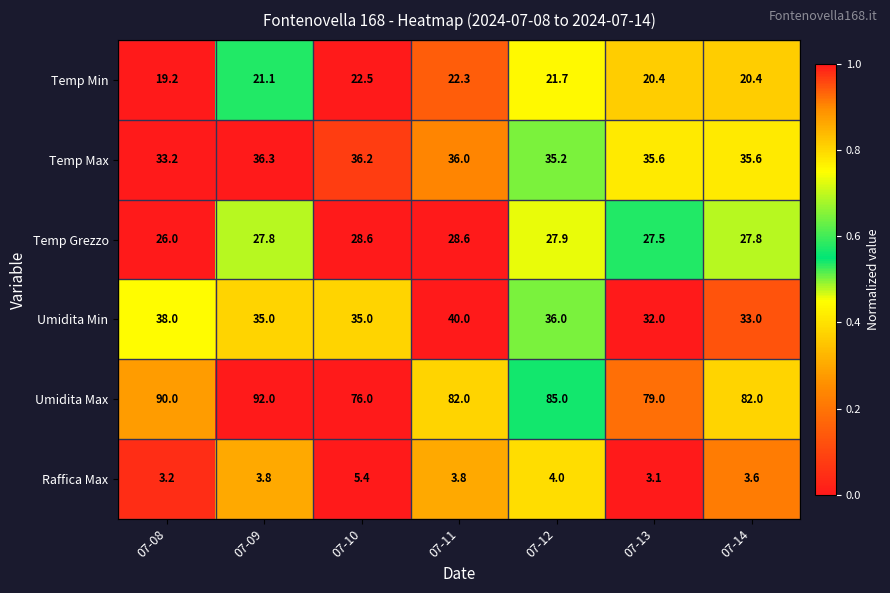

Count the Umidita Max values in the range 79 to 90.

5